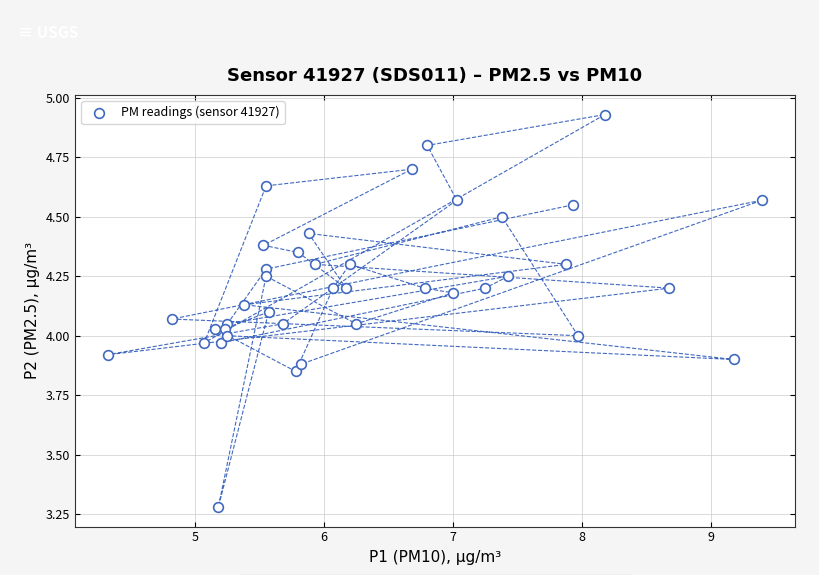

What is the range of X values (max minus min)?

5.1